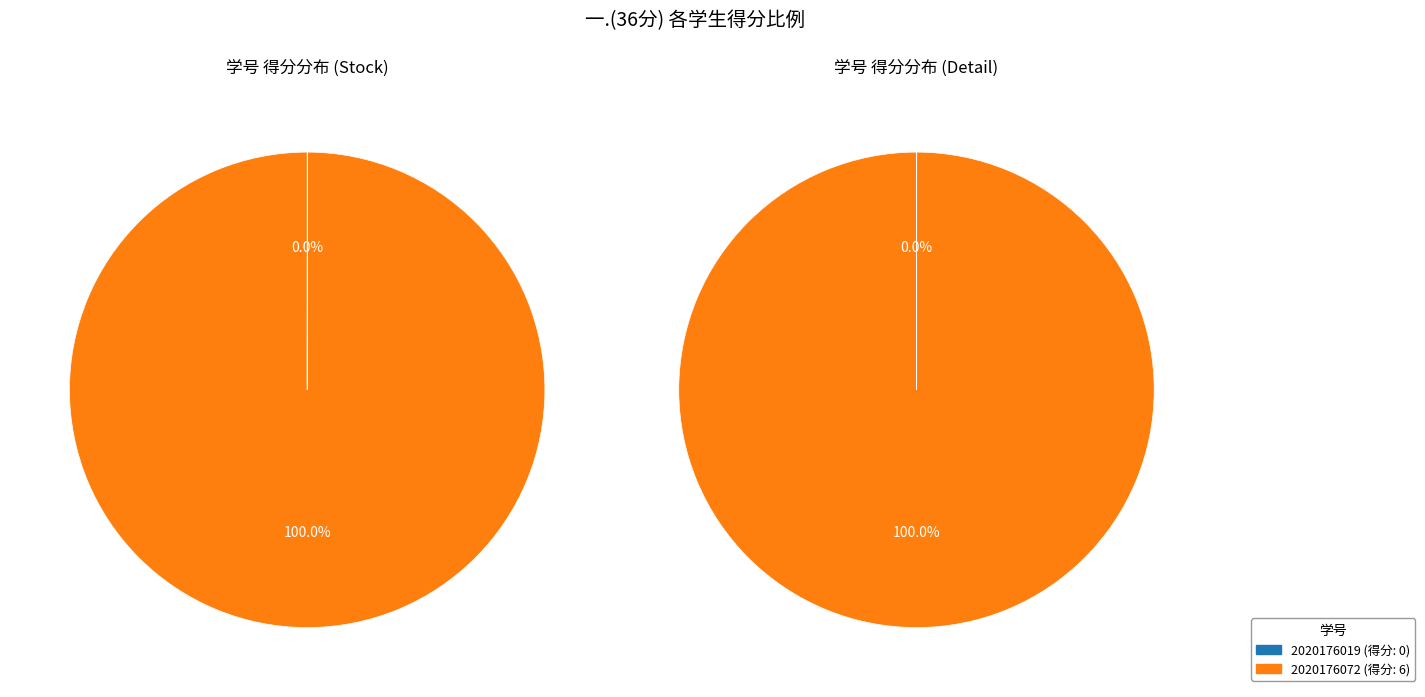

Which category has the biggest portion of the pie?

2020176072